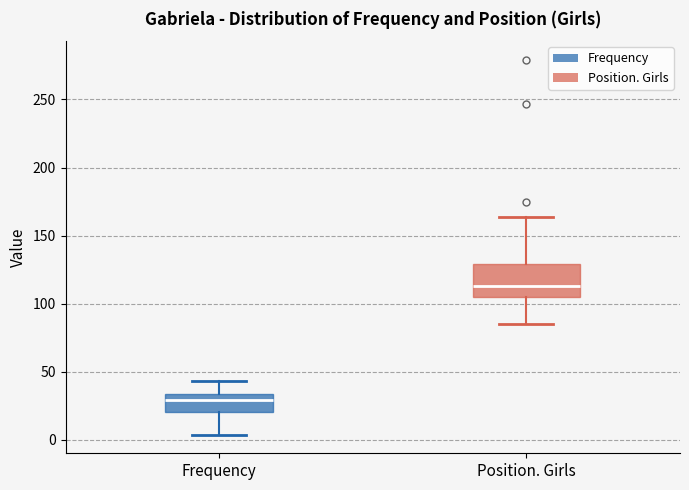

Where is the lower edge of the box for Position. Girls on the y-axis? The values are not printed on the chart, so give them approximately, as read against the axis.

105